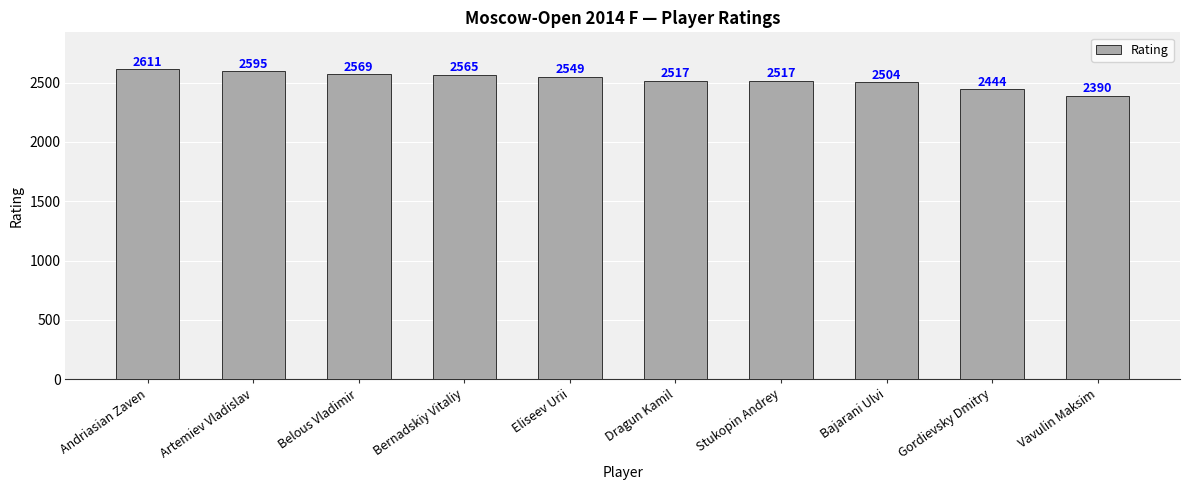

Reading right to left, what are all the values shown in this chart?

2390	2444	2504	2517	2517	2549	2565	2569	2595	2611